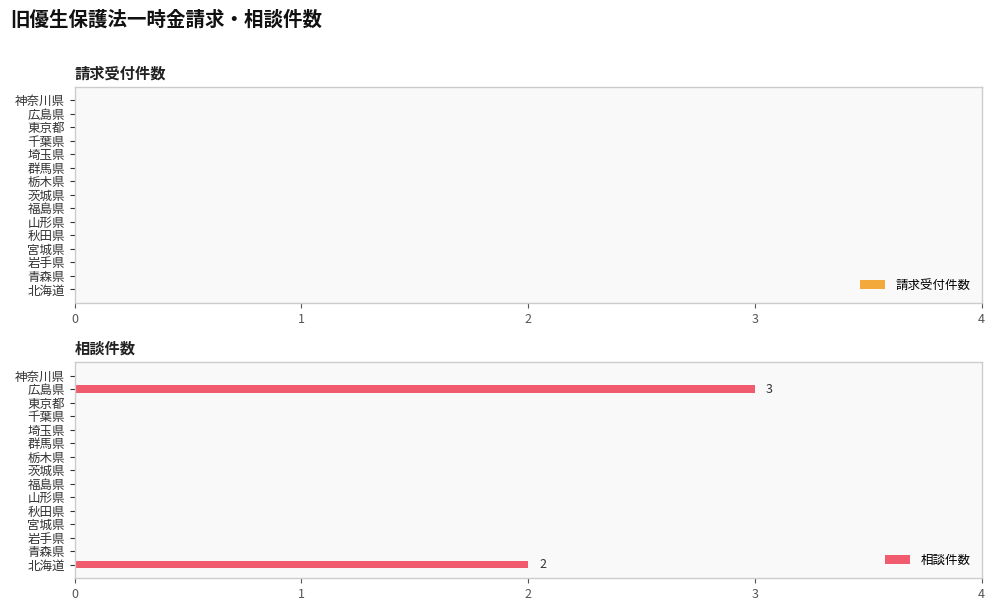

At which category does the chart reach its peak across all series?

広島県